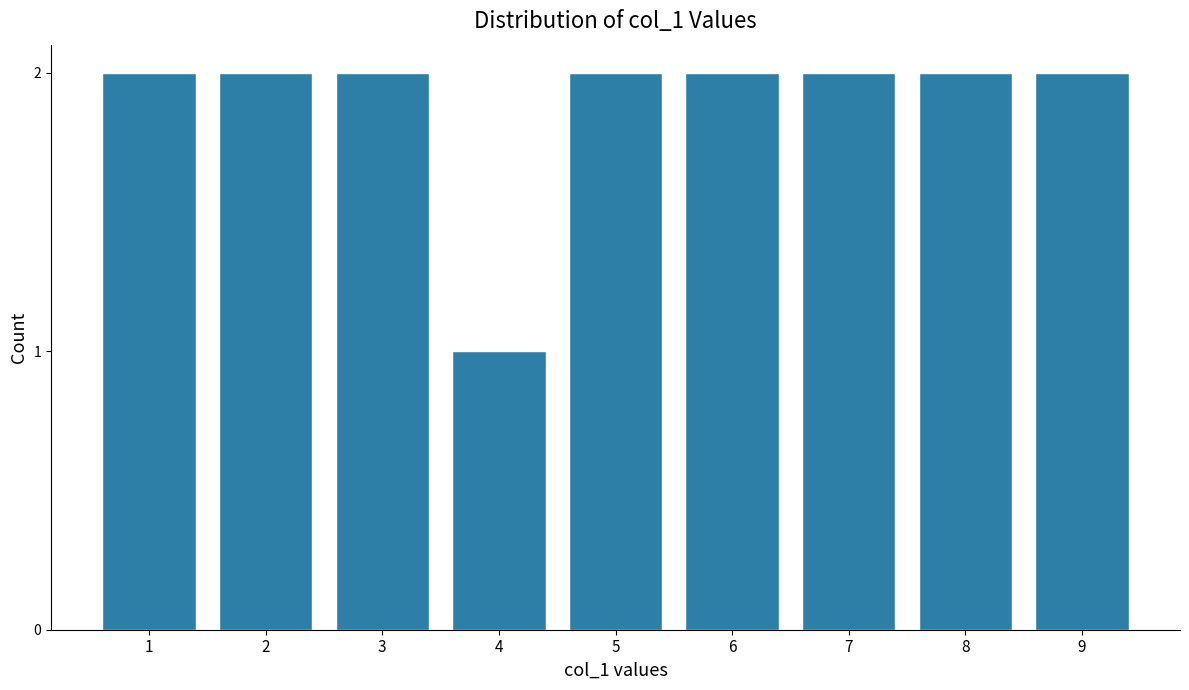

Reading left to right, what are all the values shown in this chart?

2	2	2	1	2	2	2	2	2